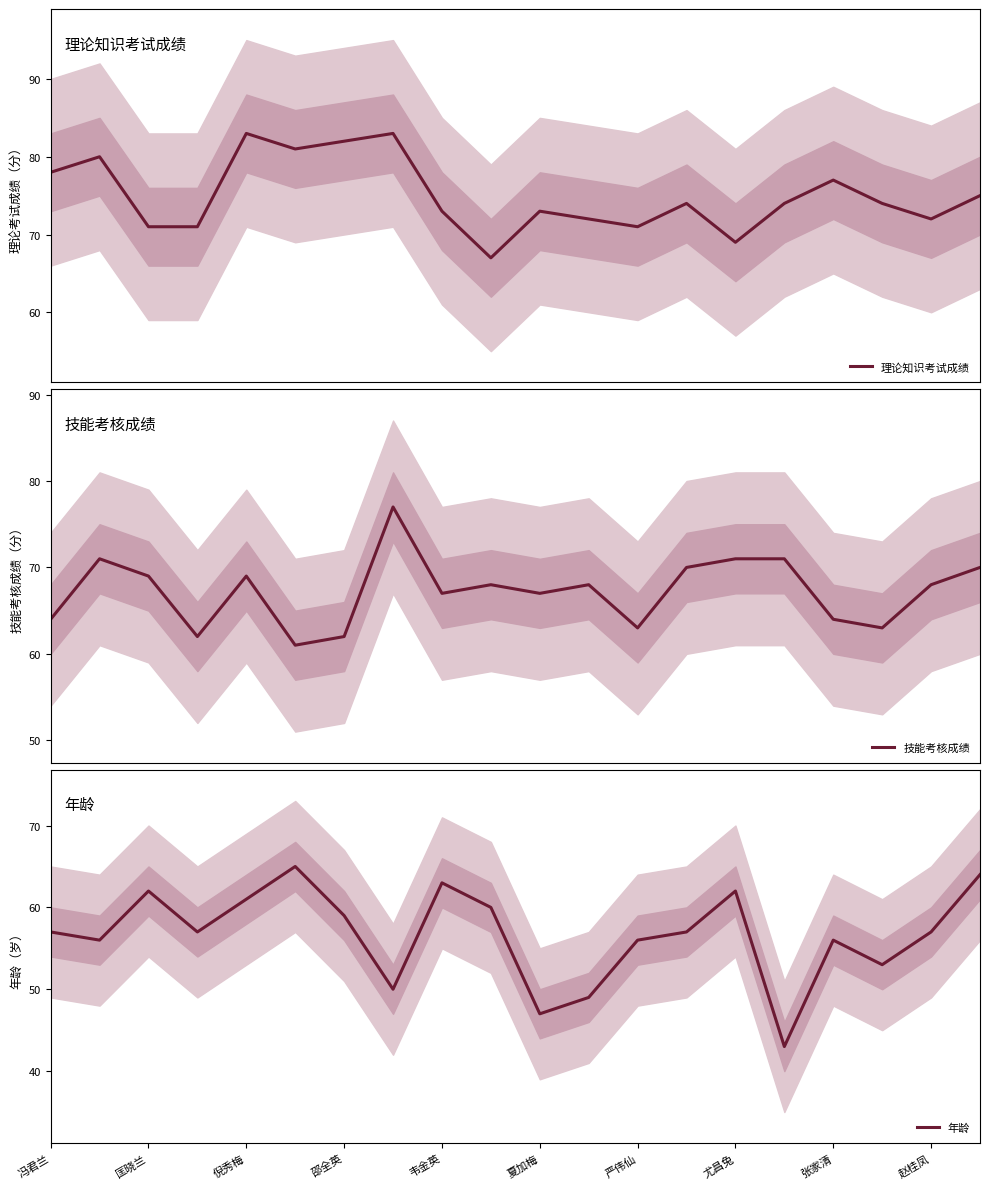

The value of 年龄 at 赵桂凤 is 57. True or false?

True